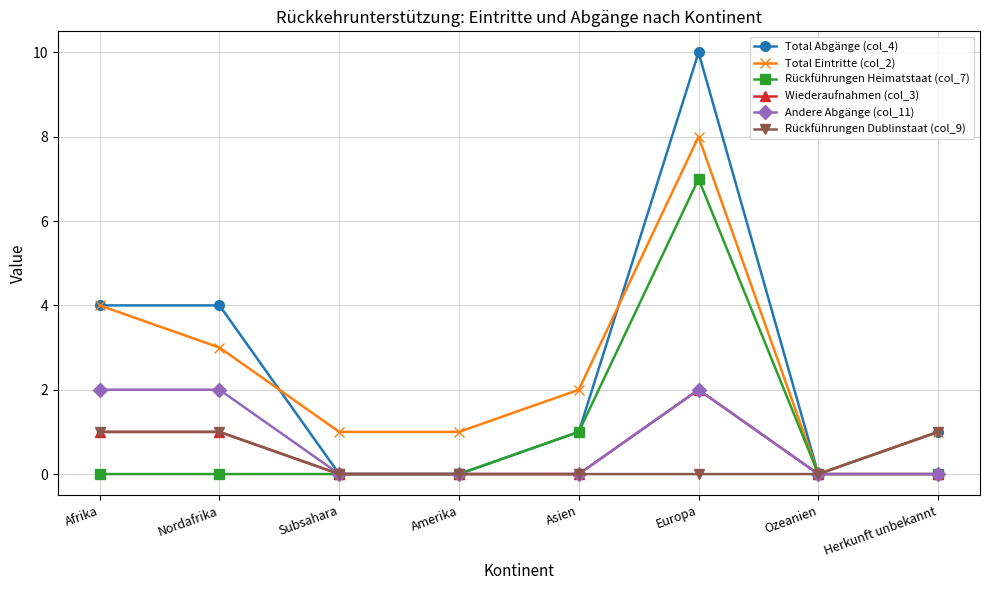

At which category is the sum across all series the highest?

Europa